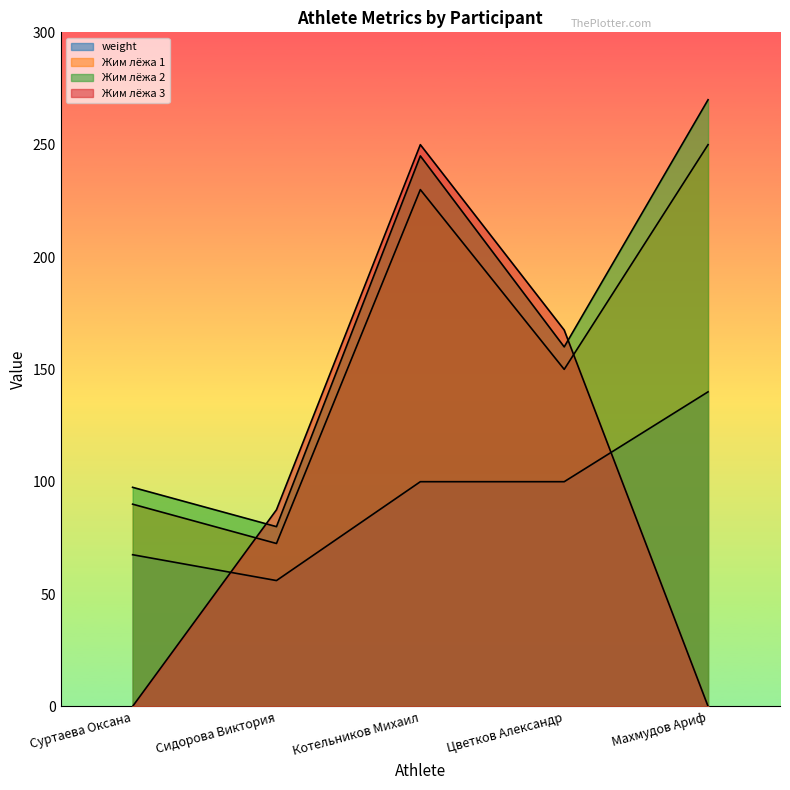

How many distinct data groups are displayed?

4